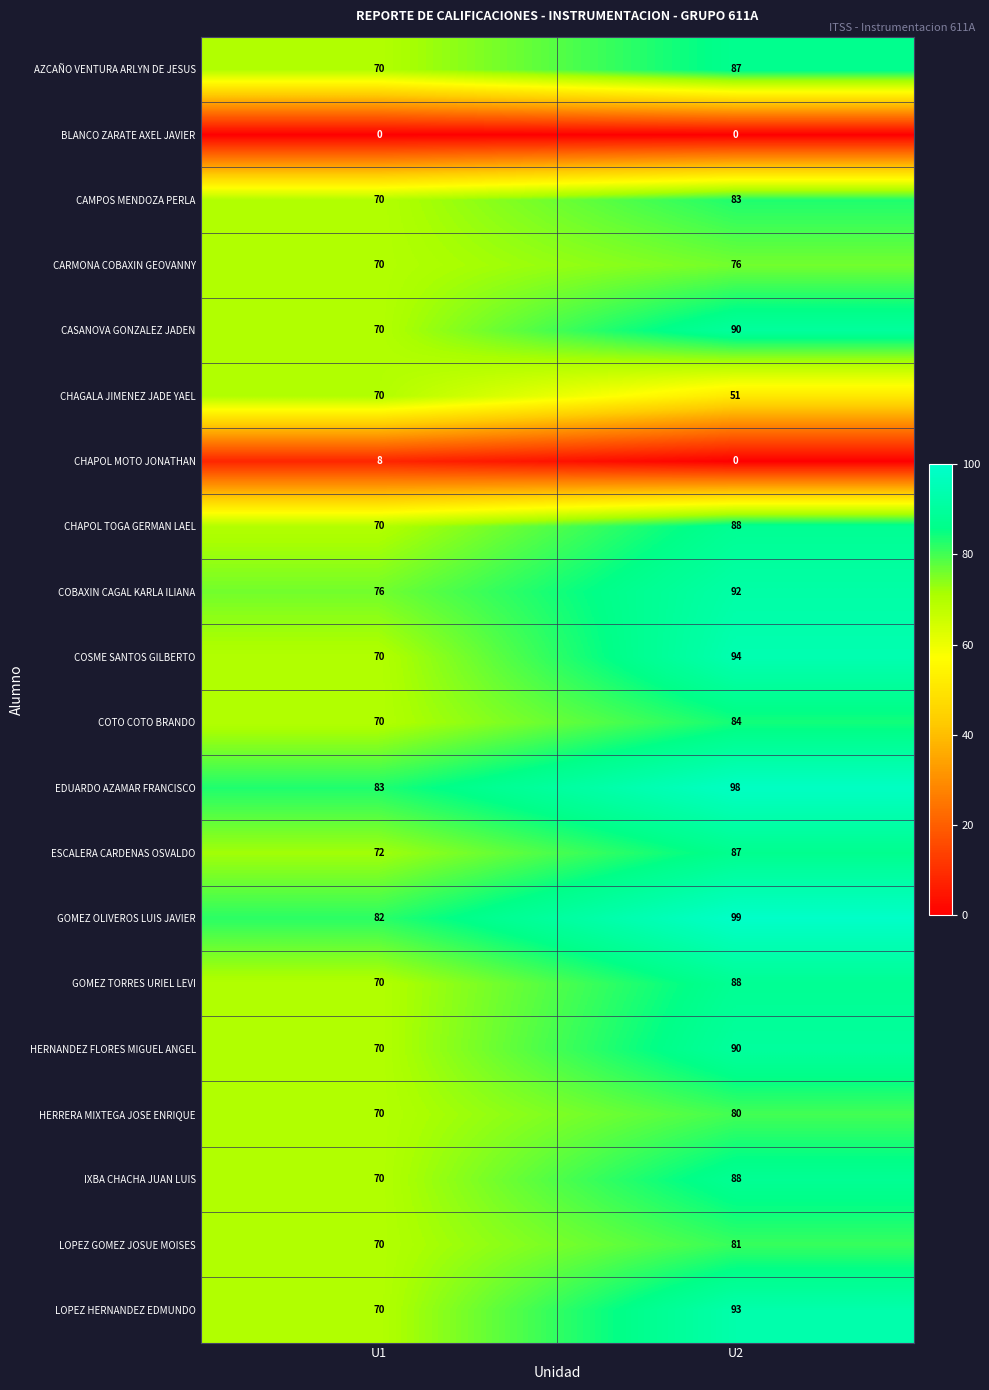

At which label is GOMEZ OLIVEROS LUIS JAVIER closest to 90?

U1